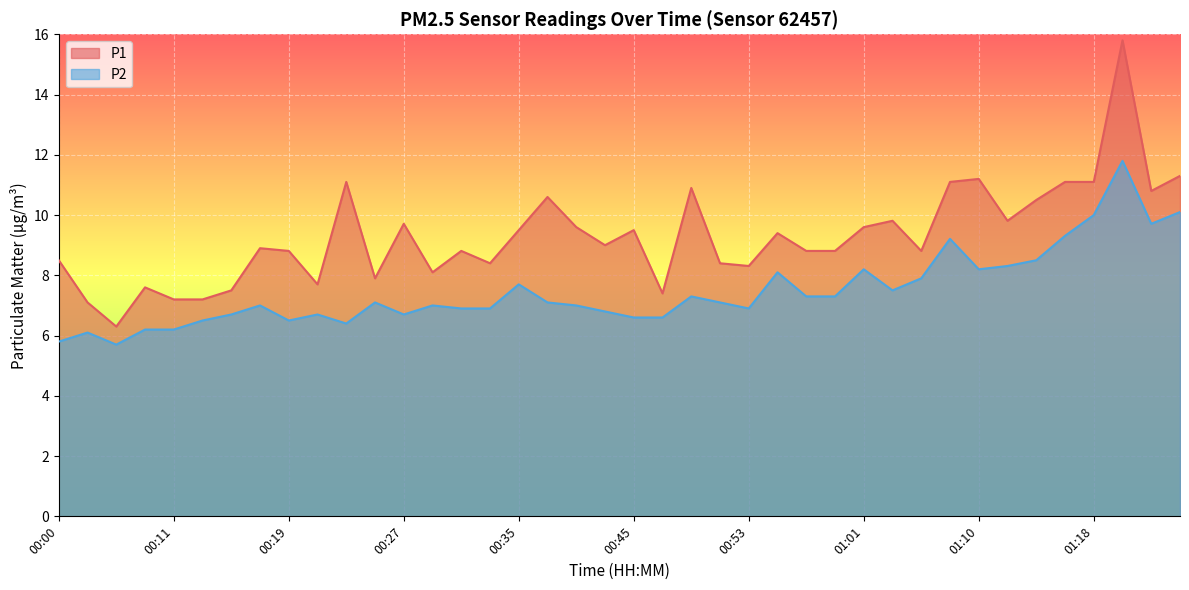

Does the chart display data point markers on the line(s)?

No